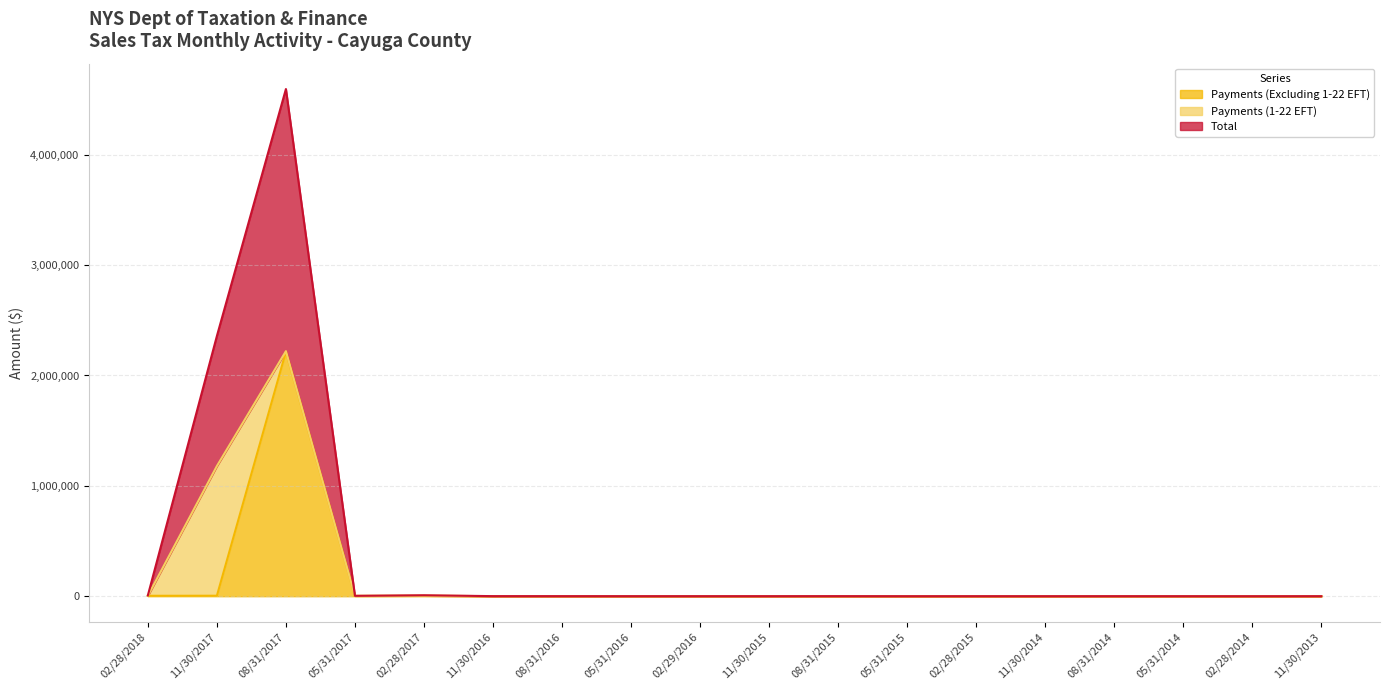

How many data points in Payments (Excluding 1-22 EFT) are less than 331?

9